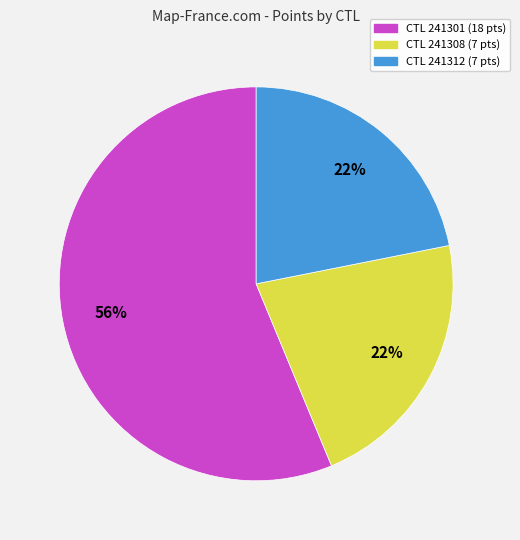

Does any single category account for the majority?

Yes